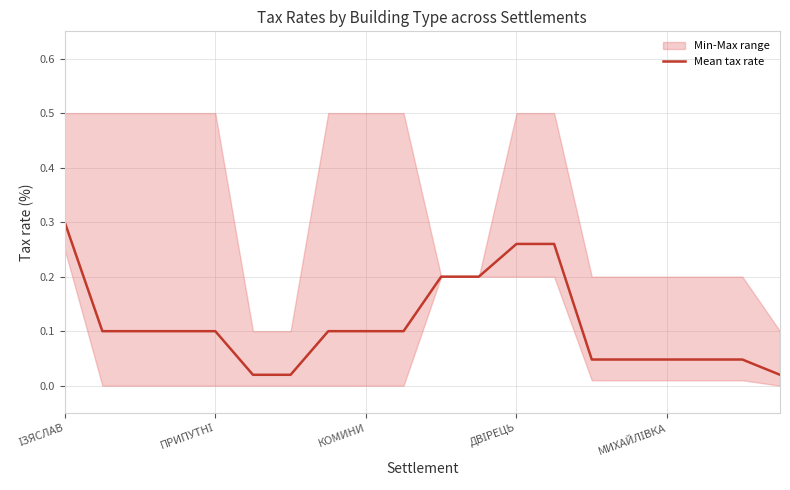

True or false: the data shows 0.1 at 17.

False